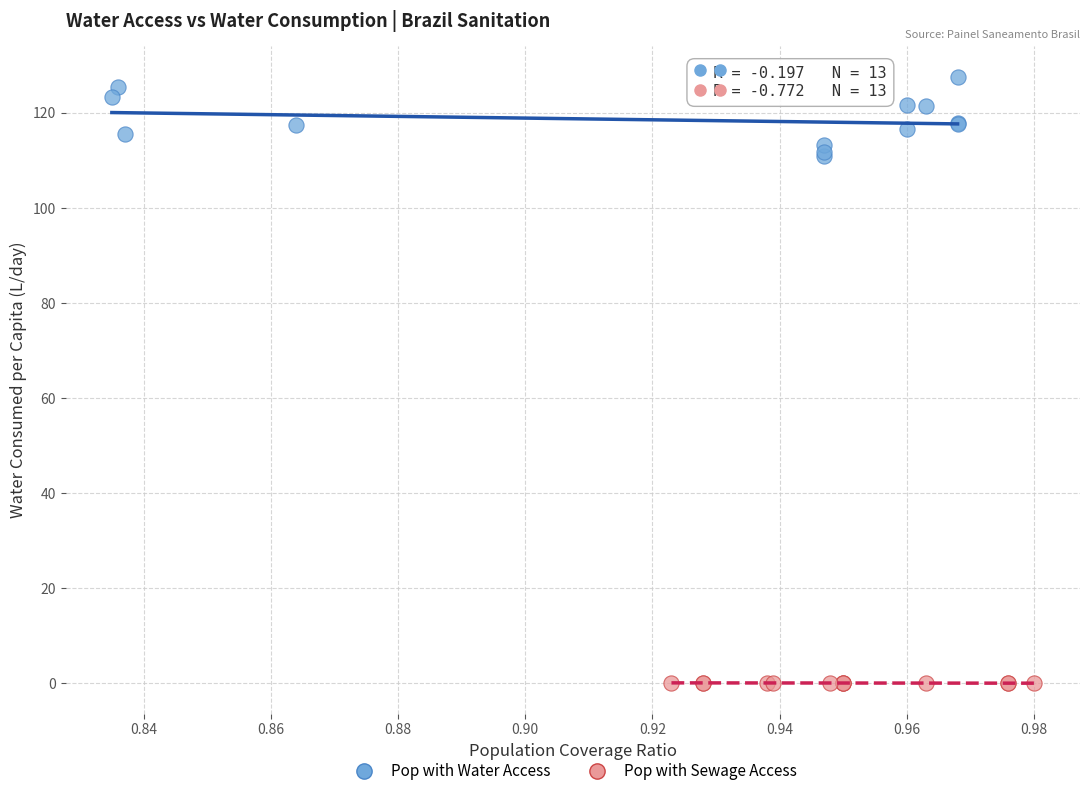

Which series contains the lowest Y value?

Pop with Sewage Access